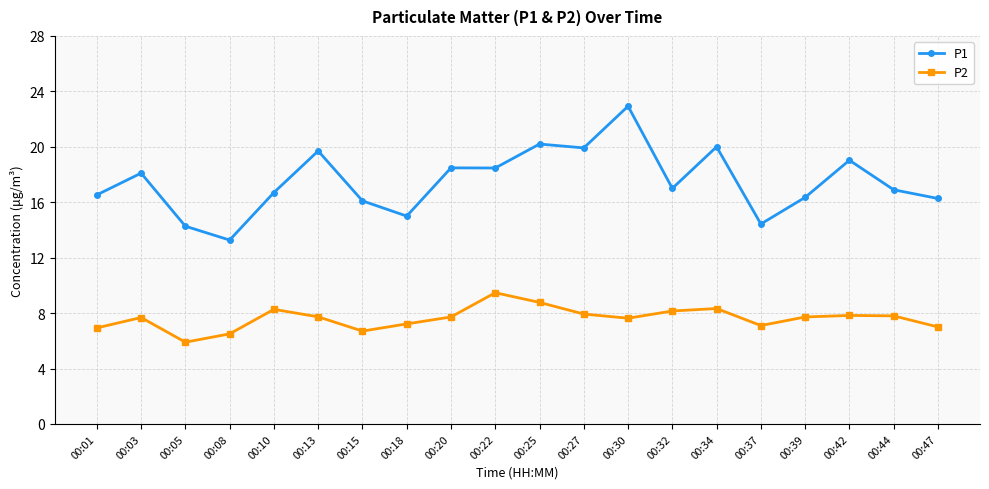

What is the lowest value of the P2 series?

5.9